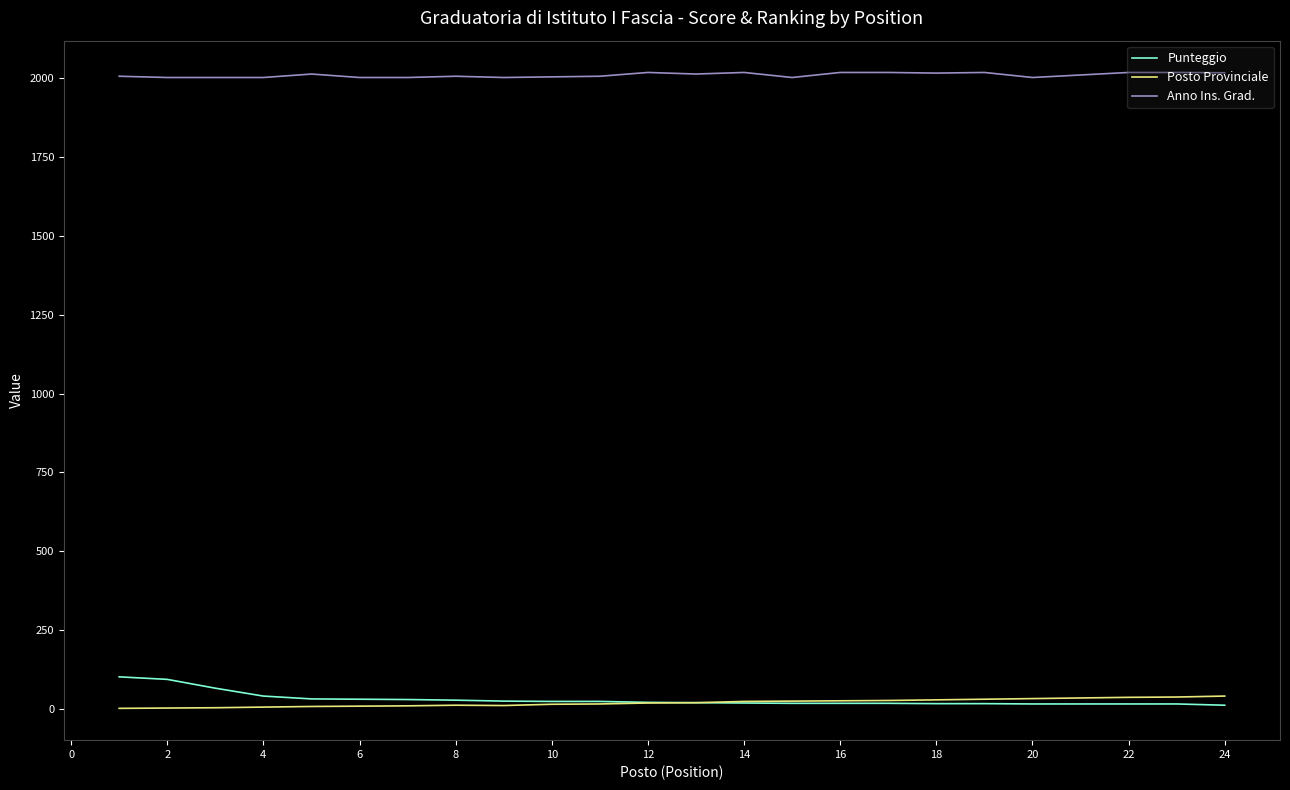

True or false: Posto Provinciale and Anno Ins. Grad. cross at least once.

False